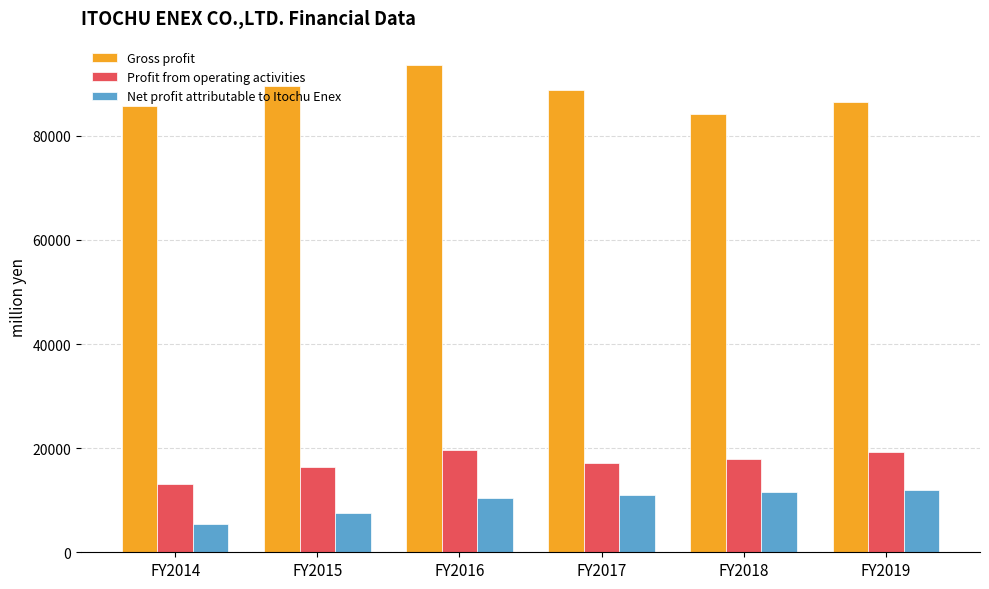

List the series in order of their peak value, highest first.

Gross profit, Profit from operating activities, Net profit attributable to Itochu Enex